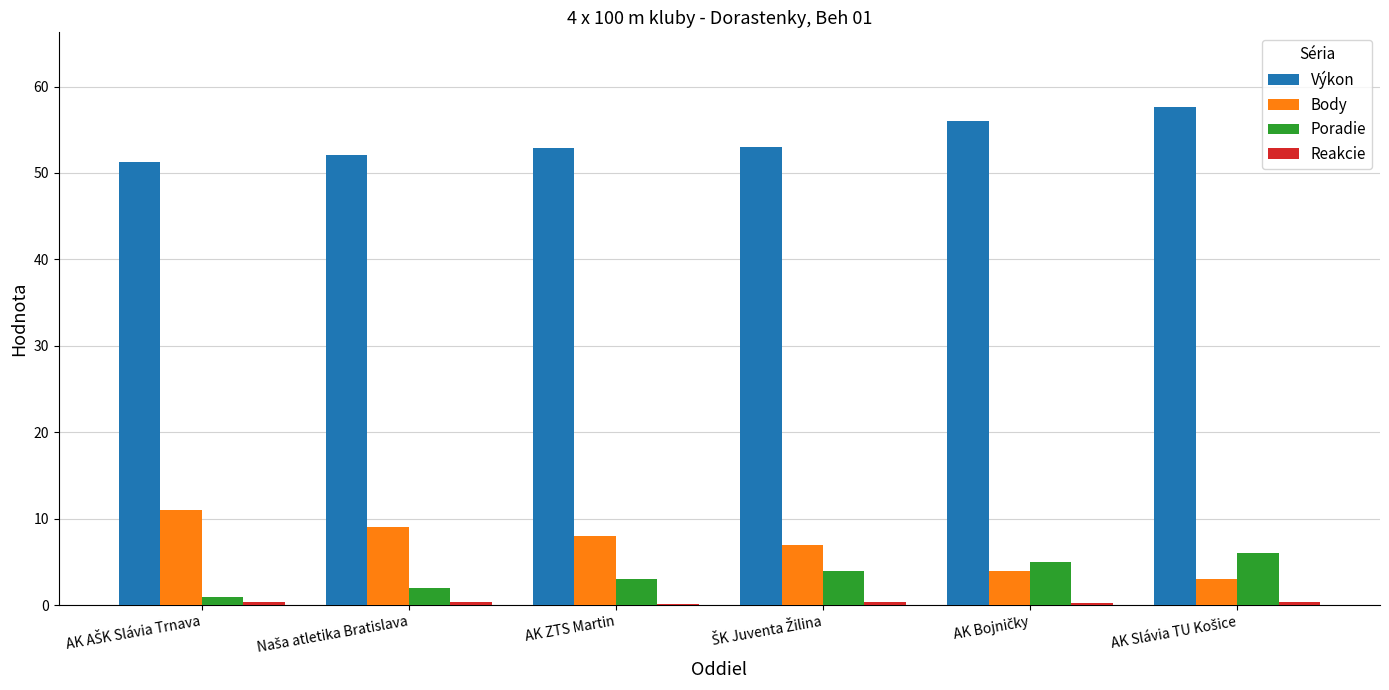

Is it true that Poradie equals 3.0 at AK ZTS Martin?

True